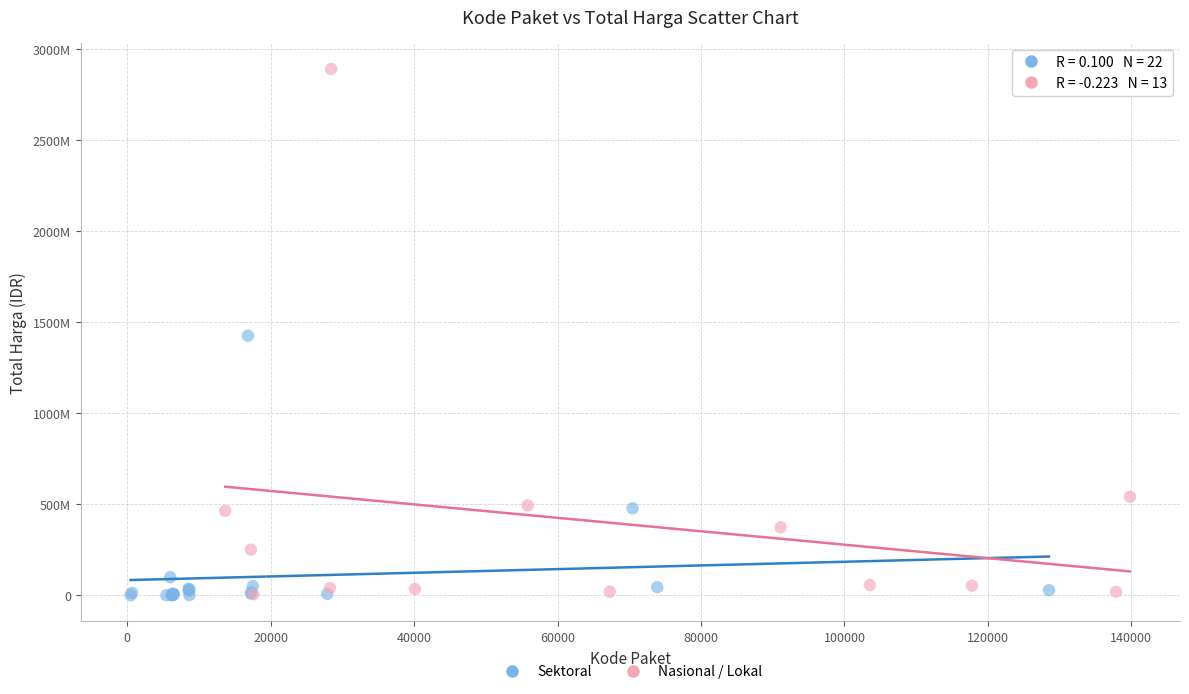

What are all the series names shown in the legend?

Sektoral, Nasional / Lokal